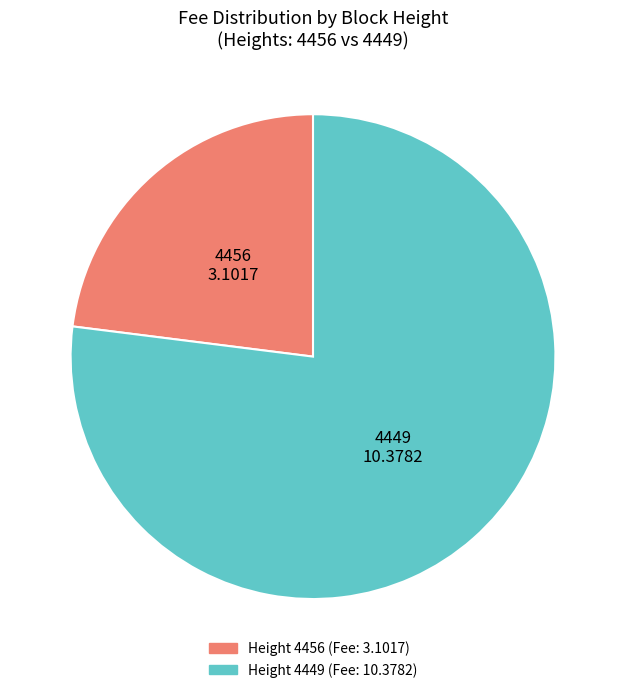

Is 4456 the majority of the pie?

No